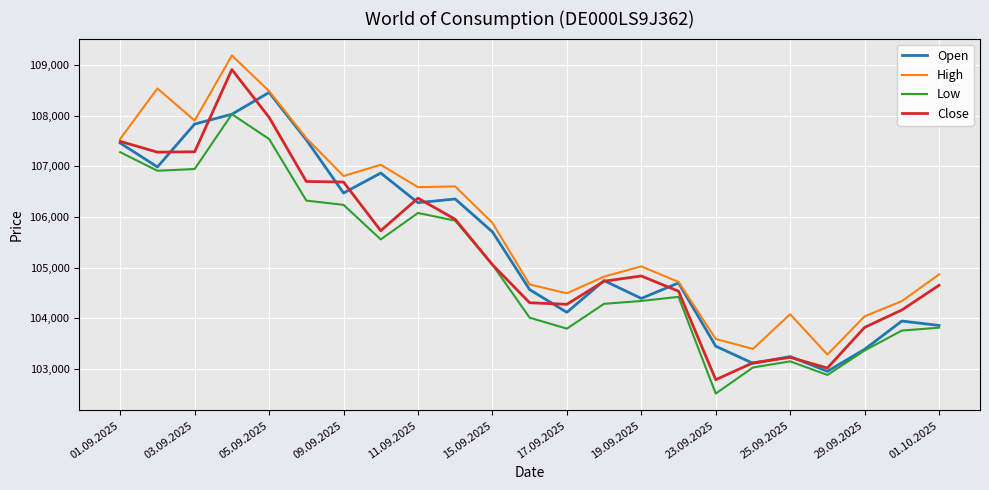

Which series has the largest total across all categories?

High